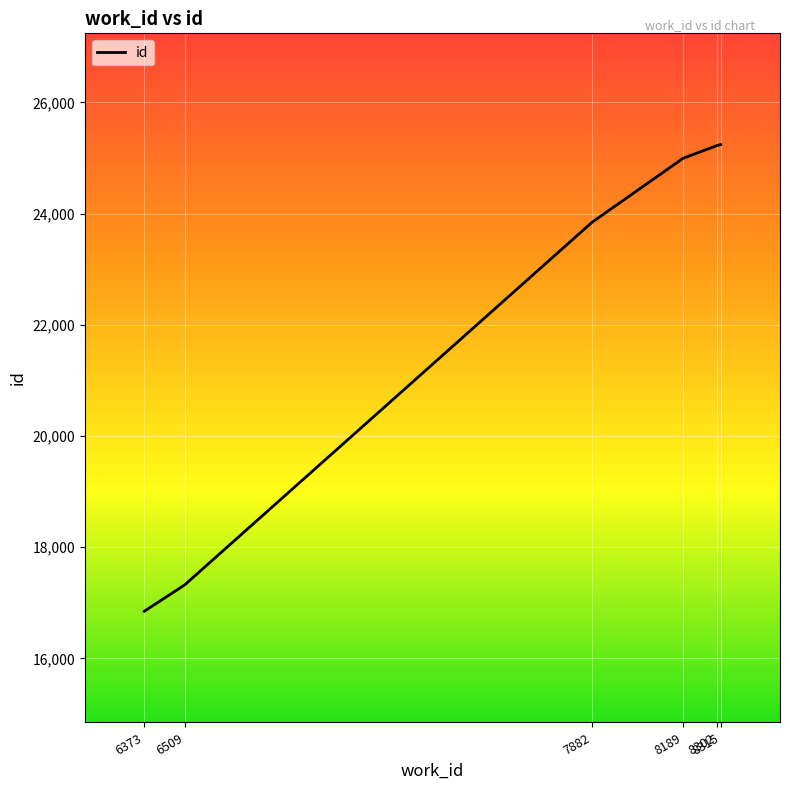

The value at 8189 is 9391. True or false?

False